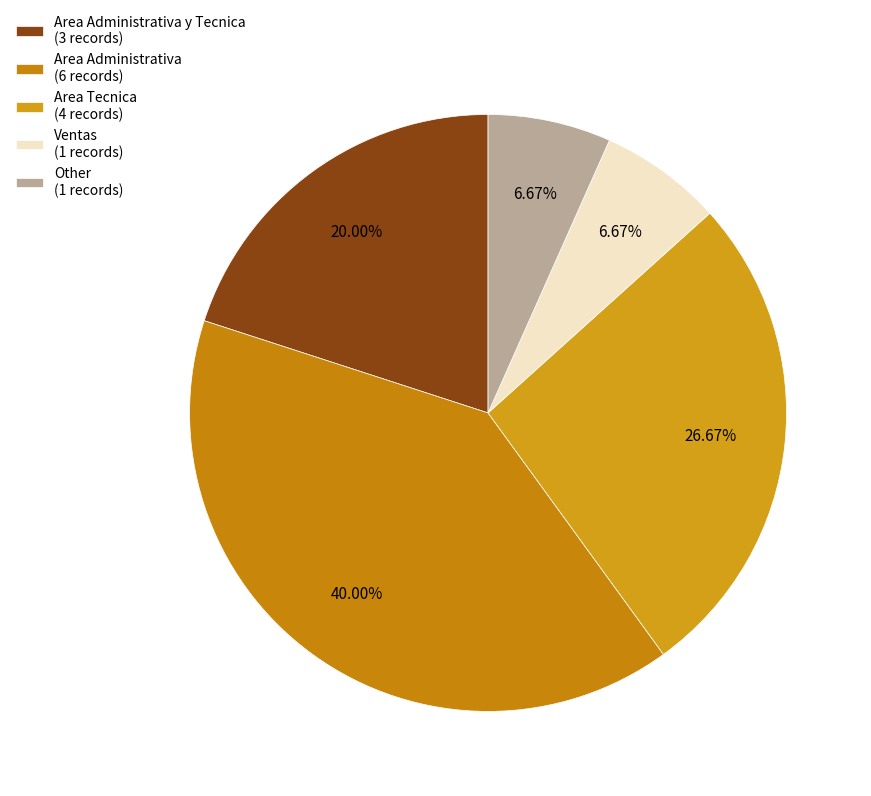

Count the number of slices in the pie.

5